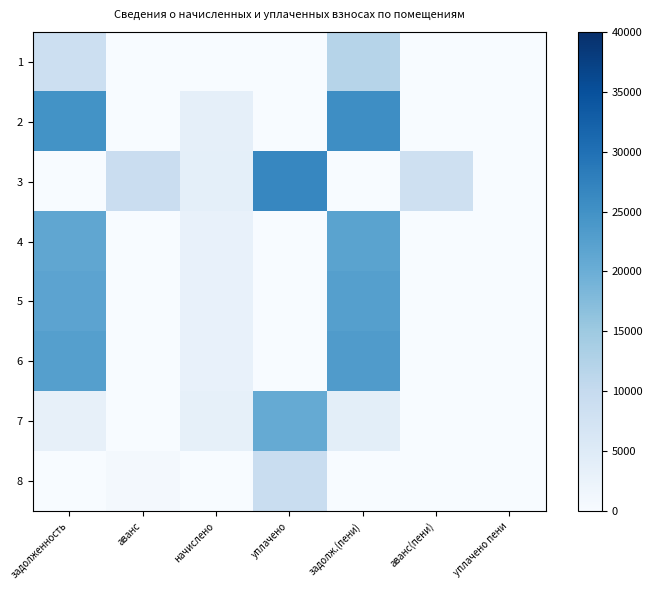

Reading right to left, what are all the values shown in this chart?

1: уплачено пени=0.0	аванс(пени)=0.0	задолж.(пени)=12013.6	уплачено=0.0	начислено=0.0	аванс=0.0	задолженность=8618.7
2: уплачено пени=0.0	аванс(пени)=0.0	задолж.(пени)=25594.6	уплачено=43.0	начислено=3466.8	аванс=0.0	задолженность=24727.9
3: уплачено пени=0.0	аванс(пени)=8202.0	задолж.(пени)=0.0	уплачено=26711.1	начислено=3743.8	аванс=9138.0	задолженность=0.0
4: уплачено пени=0.0	аванс(пени)=0.0	задолж.(пени)=22012.7	уплачено=0.0	начислено=2976.6	аванс=0.0	задолженность=21268.6
5: уплачено пени=0.0	аванс(пени)=0.0	задолж.(пени)=22538.1	уплачено=0.0	начислено=3047.6	аванс=0.0	задолженность=21776.2
6: уплачено пени=0.0	аванс(пени)=0.0	задолж.(пени)=23270.6	уплачено=0.0	начислено=2898.5	аванс=0.0	задолженность=22546.0
7: уплачено пени=0.0	аванс(пени)=0.0	задолж.(пени)=4020.4	уплачено=20776.6	начислено=3353.0	аванс=0.0	задолженность=3182.2
8: уплачено пени=0.0	аванс(пени)=0.0	задолж.(пени)=29.3	уплачено=9312.0	начислено=0.0	аванс=734.4	задолженность=0.0